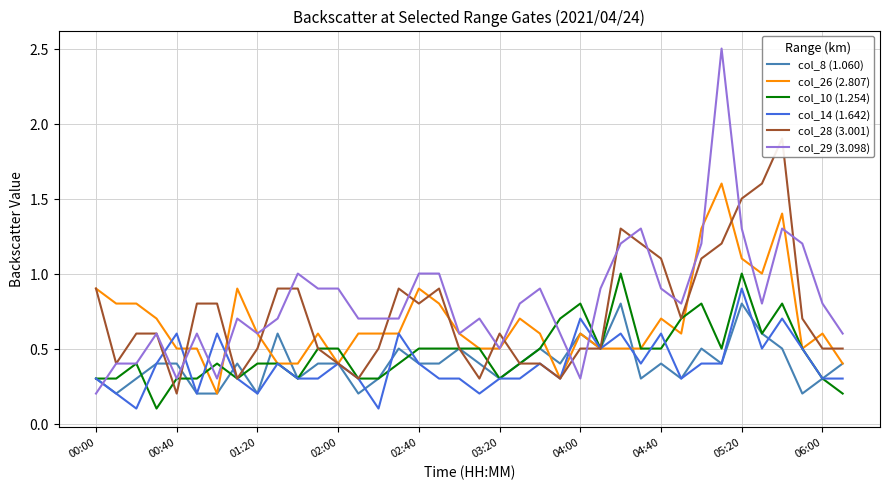

Is it true that col_10 (1.254) equals 0.2 at 37?

True